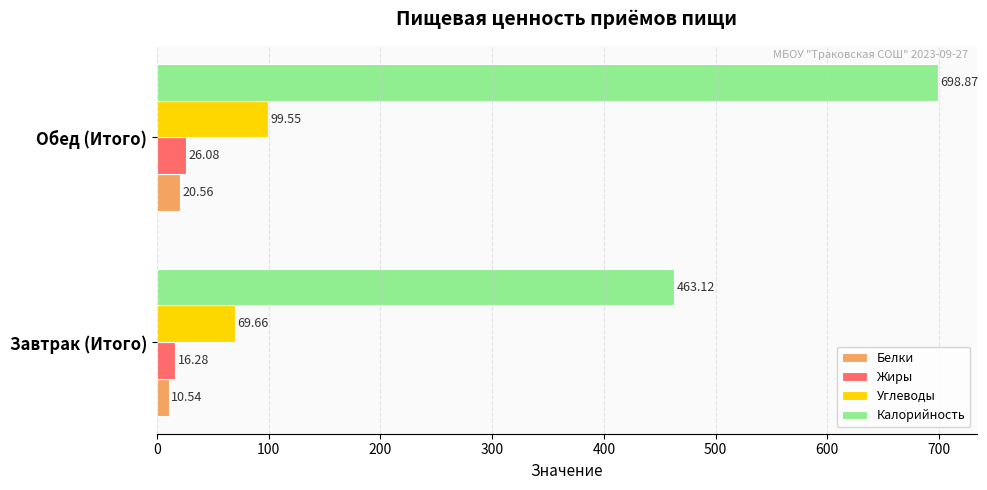

Rank the series by their maximum value, from lowest to highest.

Белки, Жиры, Углеводы, Калорийность